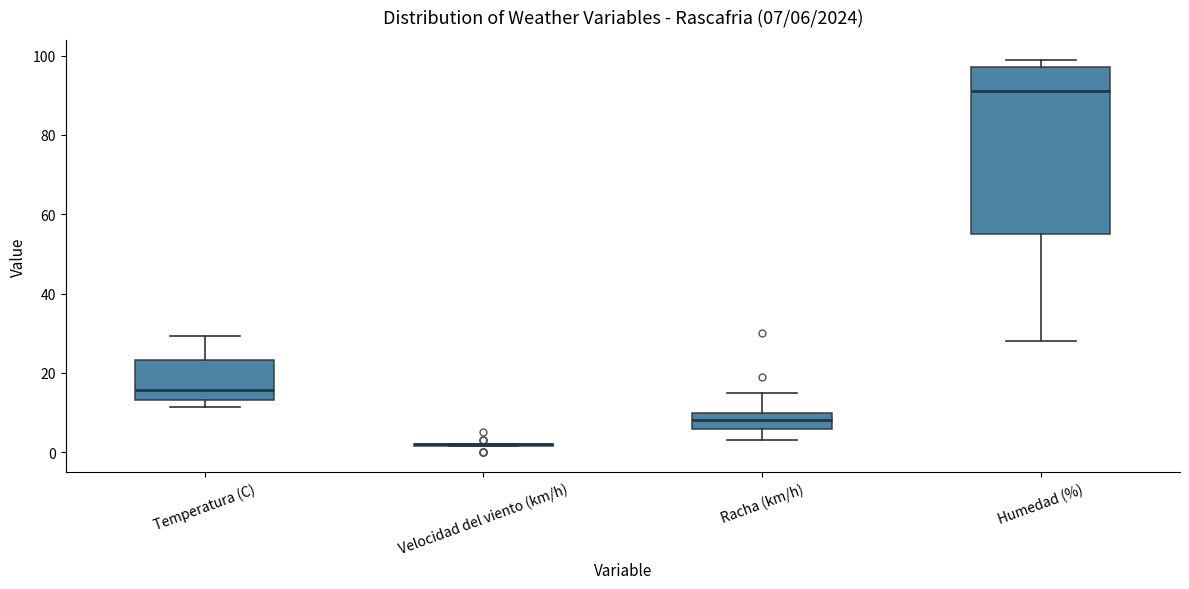

Which box is the tallest, from its lower edge to its upper edge?

Humedad (%)